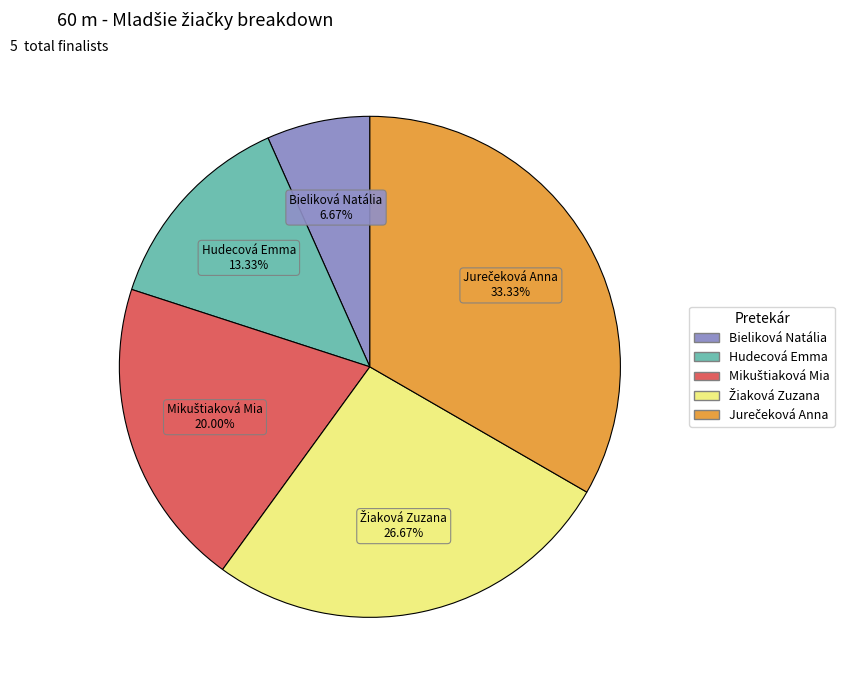

What is the smallest slice in the pie chart?

Bieliková Natália